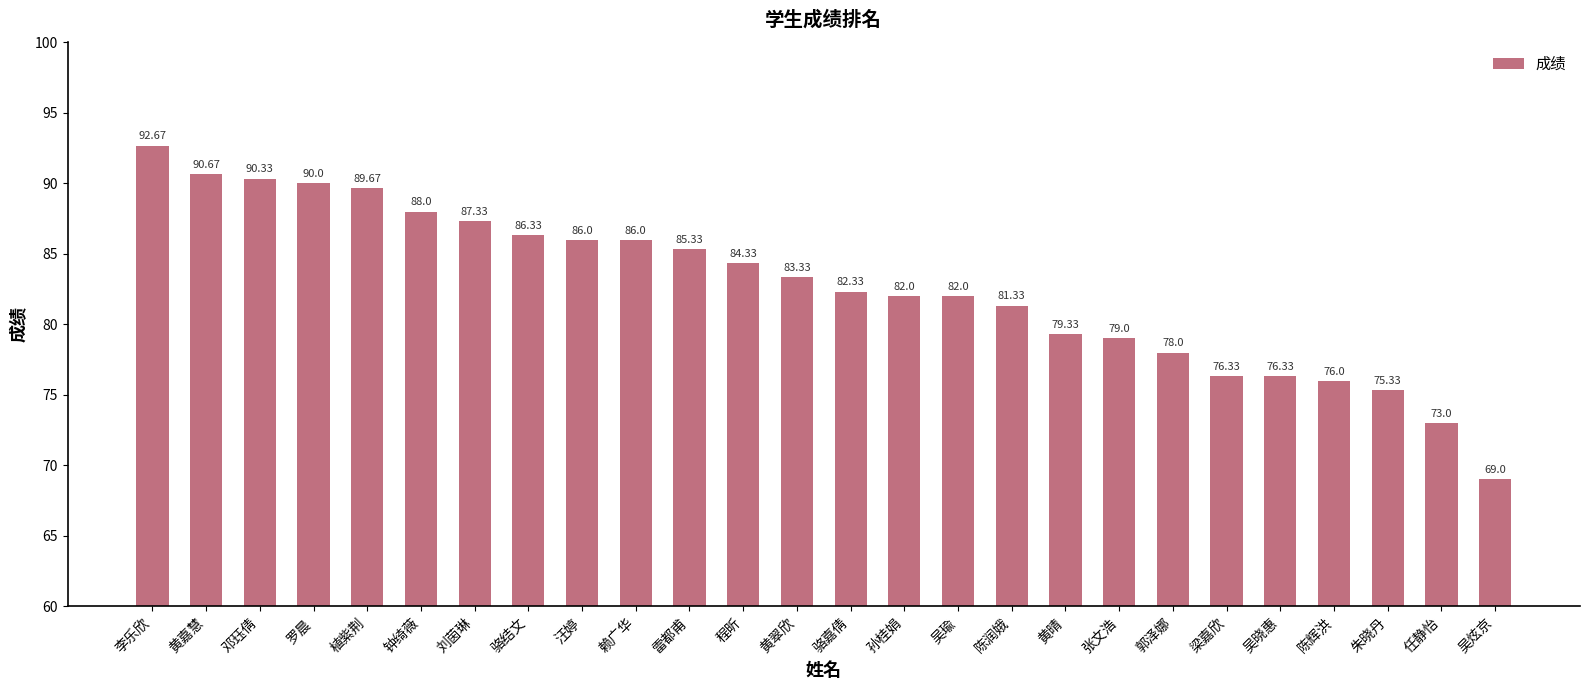

What is the difference between the values at 梁嘉欣 and 汪婷?

9.7